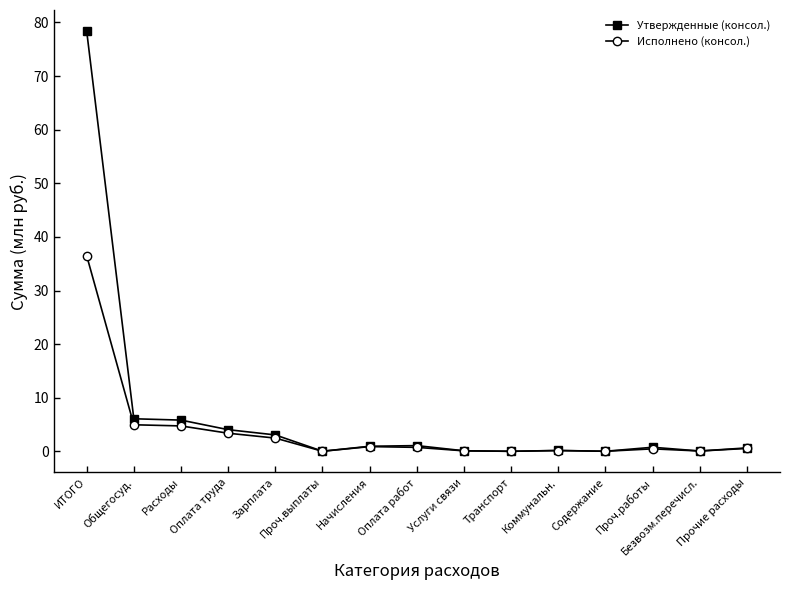

Rank the series by their maximum value, from highest to lowest.

Утвержденные (консол.), Исполнено (консол.)